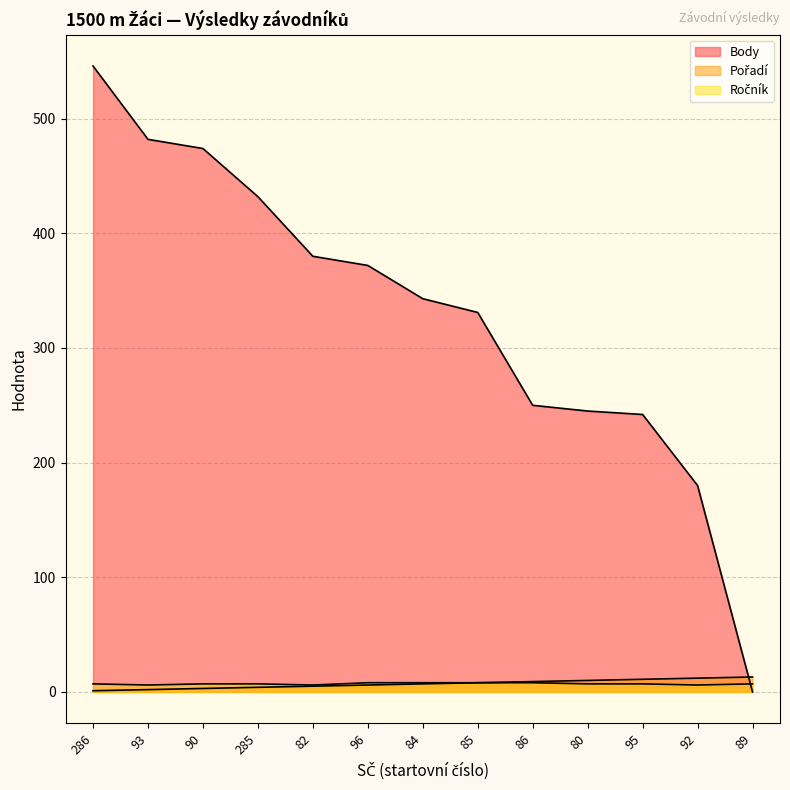

Reading right to left, transcribe all the data shown in this chart.

Body: 0	180	242	245	250	331	343	372	380	432	474	482	546
Pořadí: 13	12	11	10	9	8	7	6	5	4	3	2	1
Ročník: 7	6	7	7	8	8	8	8	6	7	7	6	7